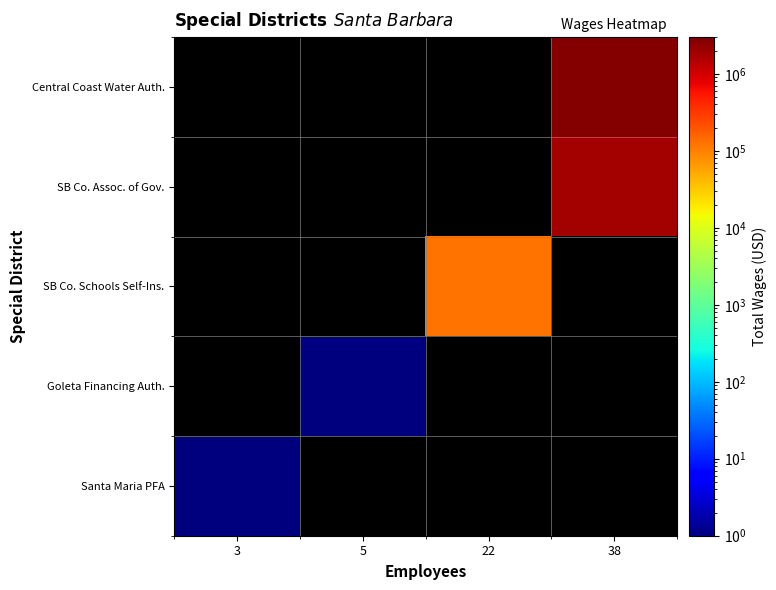

How many data points does each series have?

4